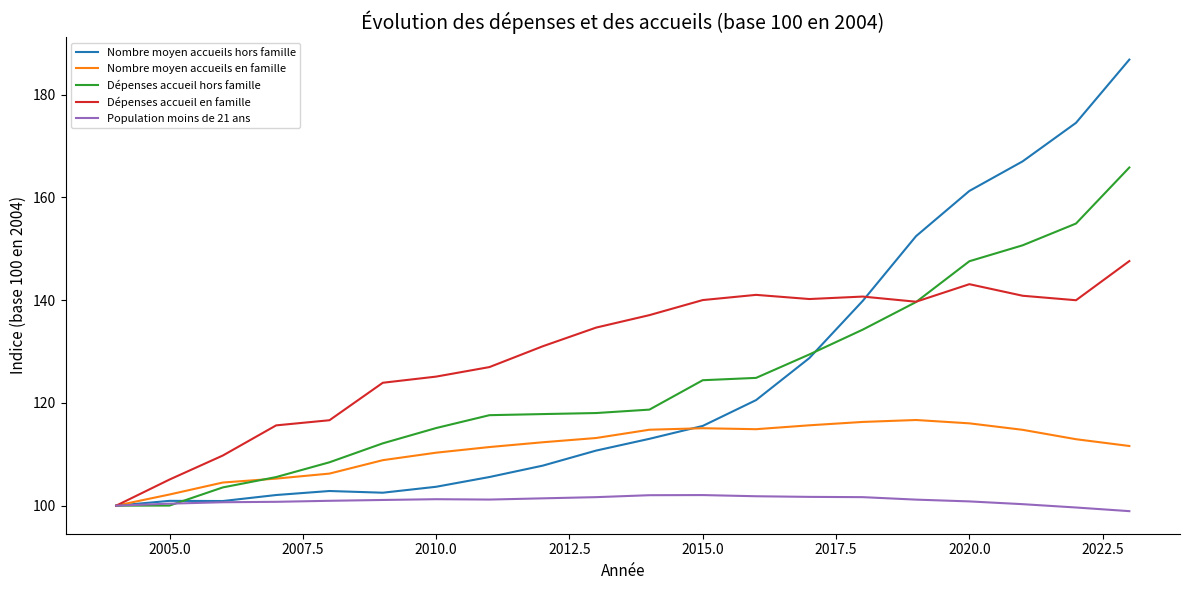

What is the highest value of the Dépenses accueil en famille series?

147.6